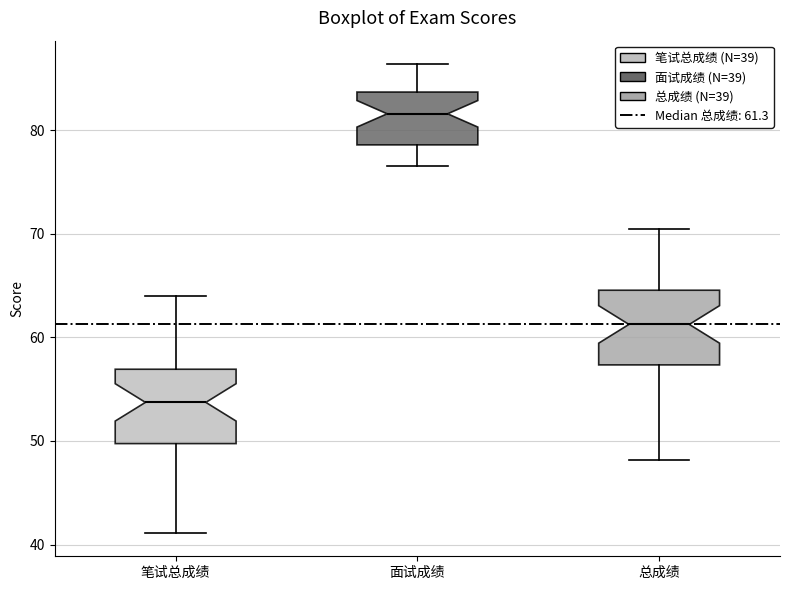

Where does the lower whisker of the box for 面试成绩 end on the y-axis? The values are not printed on the chart, so give them approximately, as read against the axis.

77